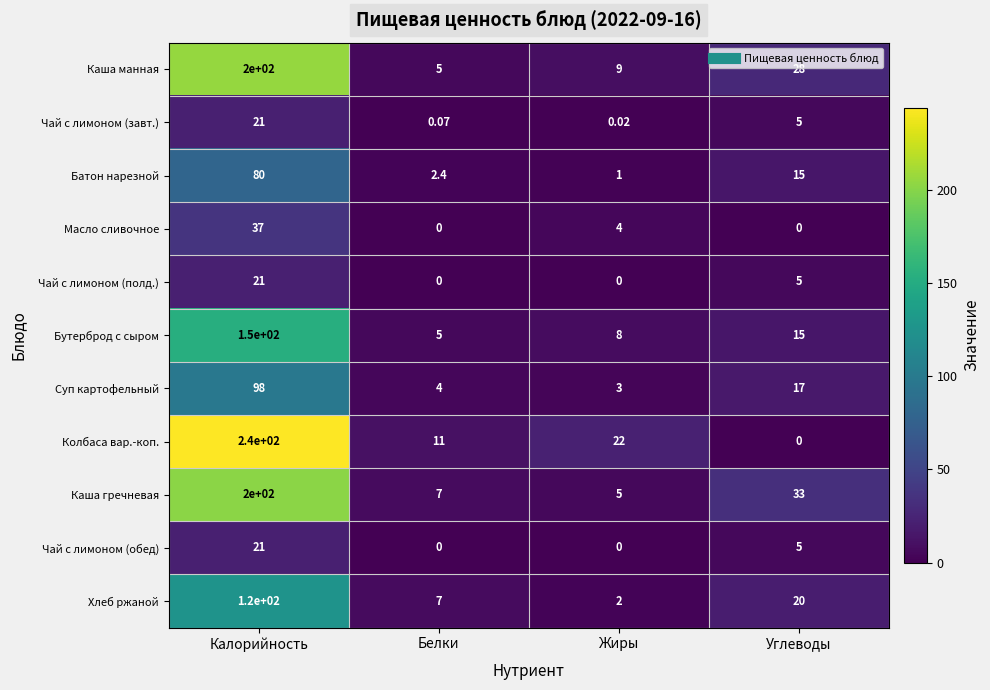

At which label is Чай с лимоном (полд.) closest to 10?

Углеводы